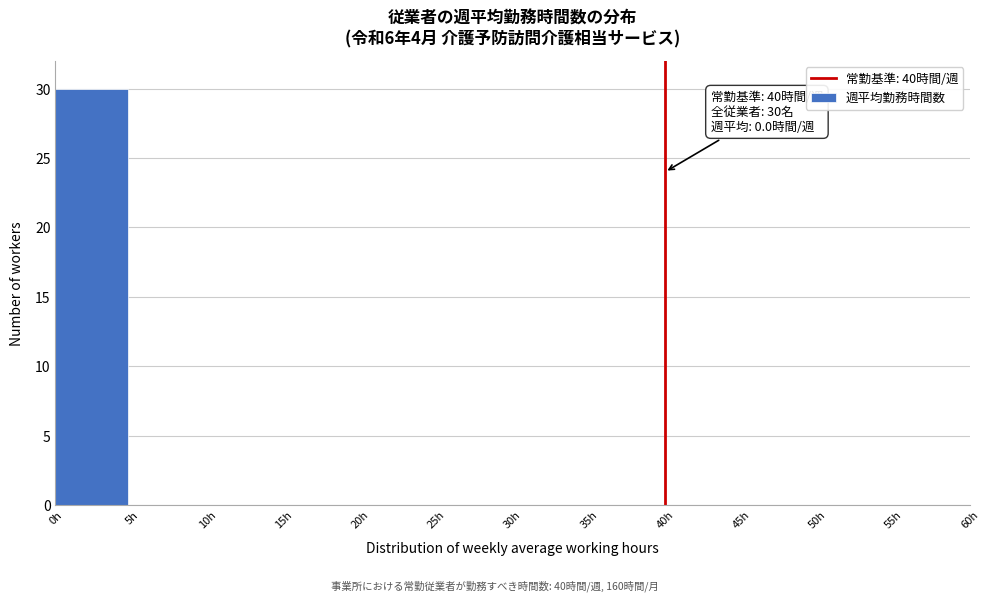

Over which range of the x-axis is the bar tallest?

0 to 5